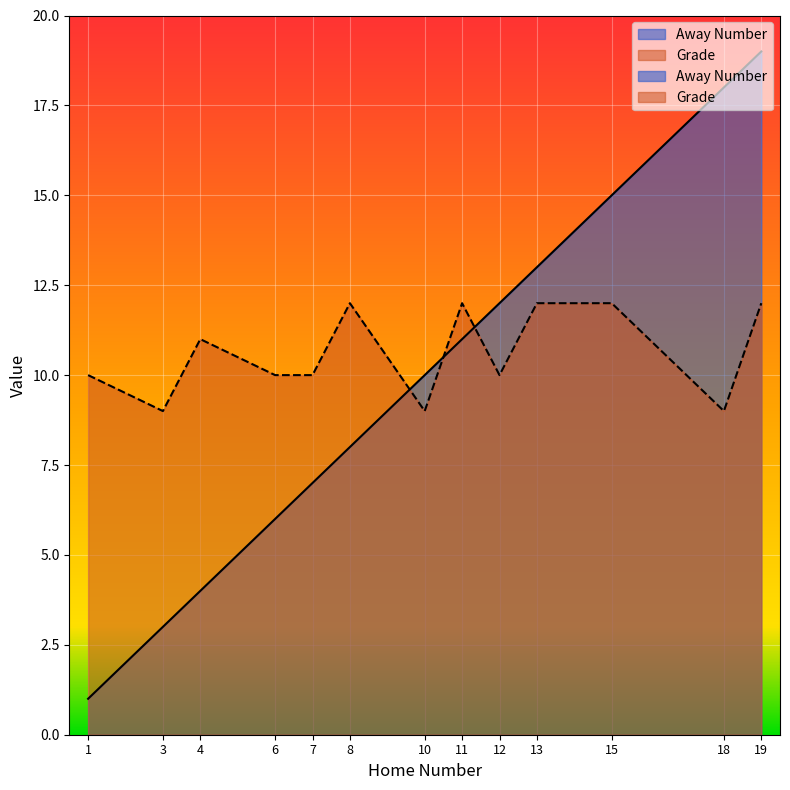

How many lines are shown in the chart?

2